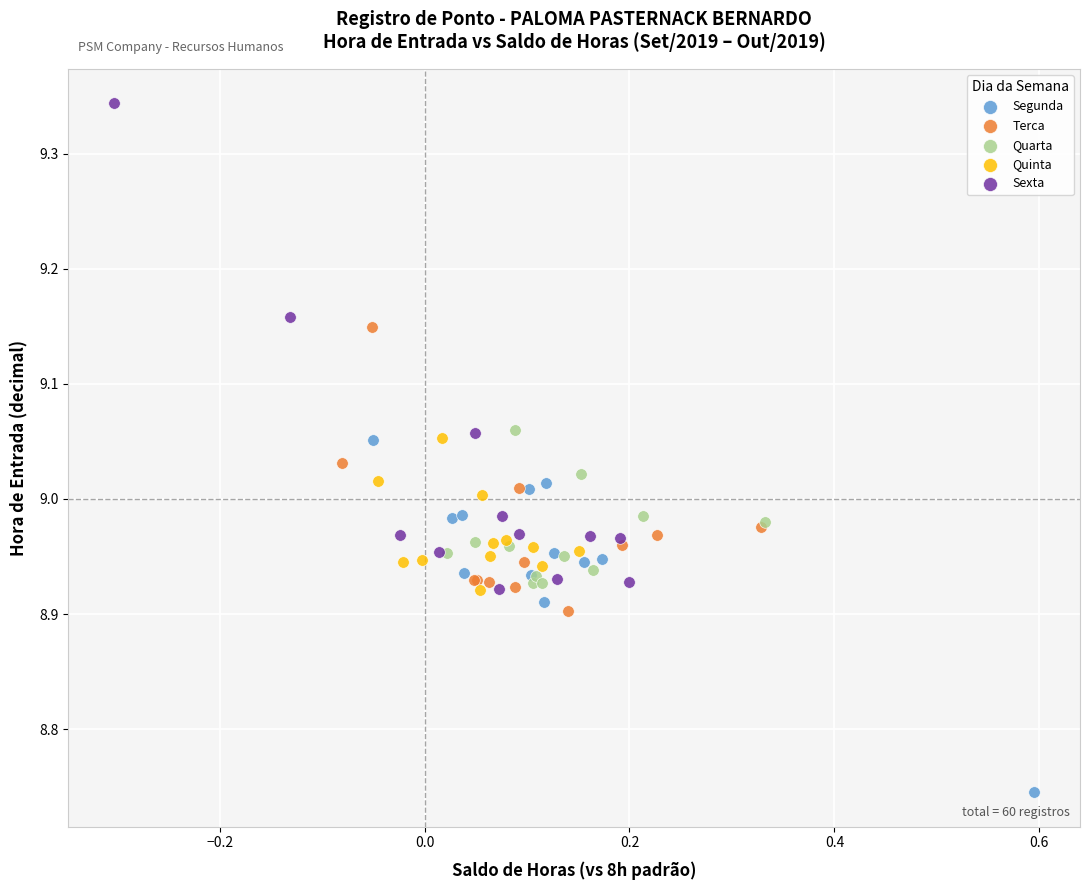

Which series contains the highest Y value?

Sexta